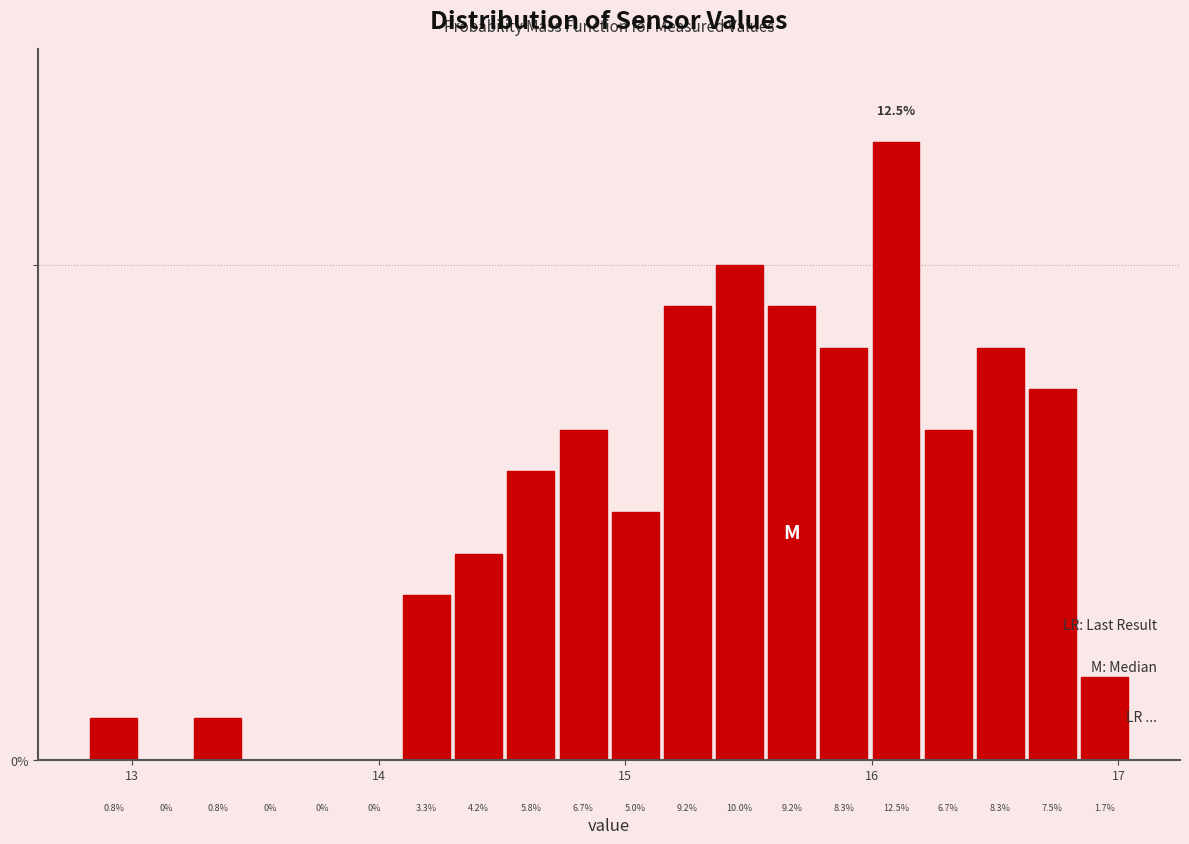

Around what value on the x-axis is the tallest bar? Give the approximate position of its centre, as read against the axis.

16.1